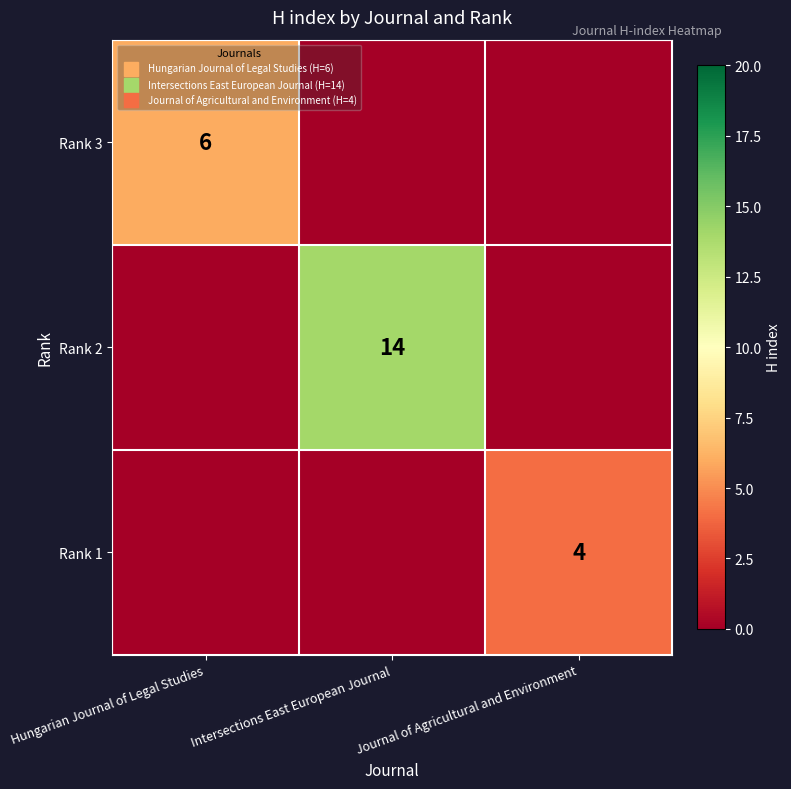

Rank the series by their average value, from lowest to highest.

Rank 1, Rank 3, Rank 2